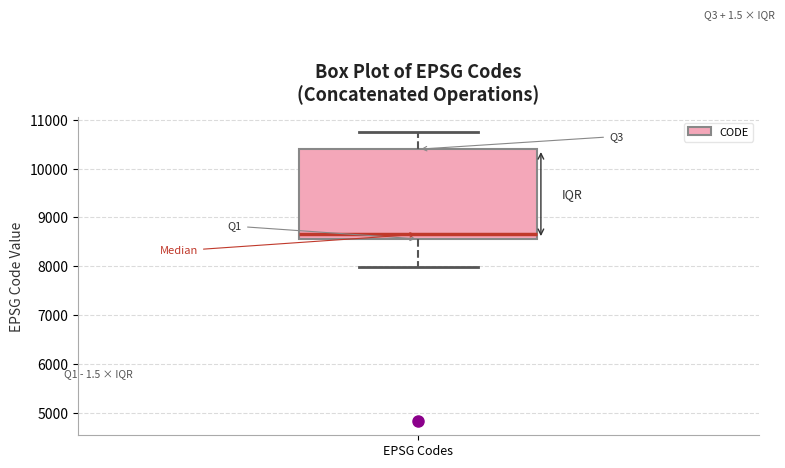

Transcribe this box plot: give where the median line is, the range the box spans, and where the two whiskers end, as read against the y-axis. The values are not printed on the chart, so give them approximately, as read against the axis.

median 8700, box 8600 to 10400, whiskers 8000 to 10800